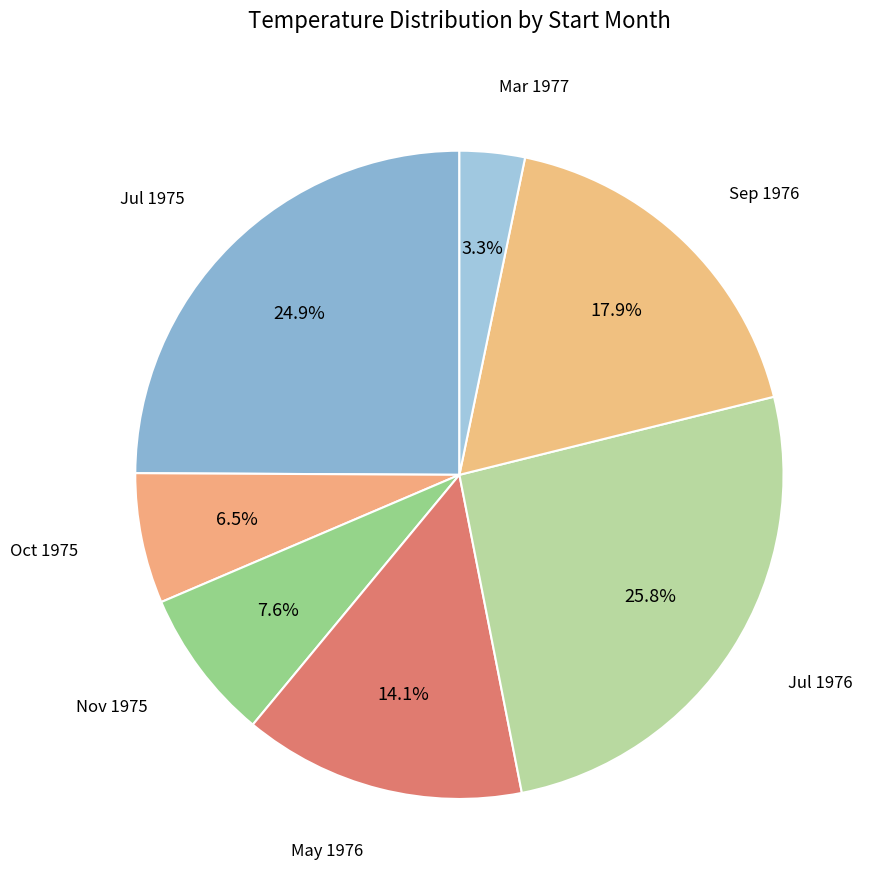

Count the number of slices in the pie.

7